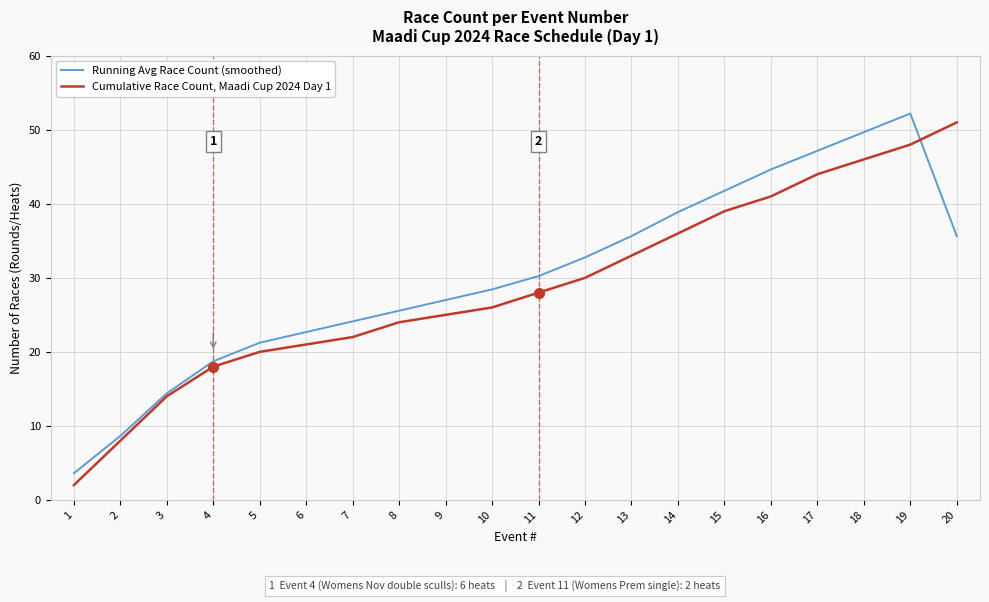

The value of Cumulative Race Count, Maadi Cup 2024 Day 1 at 12 is 30.0. True or false?

True